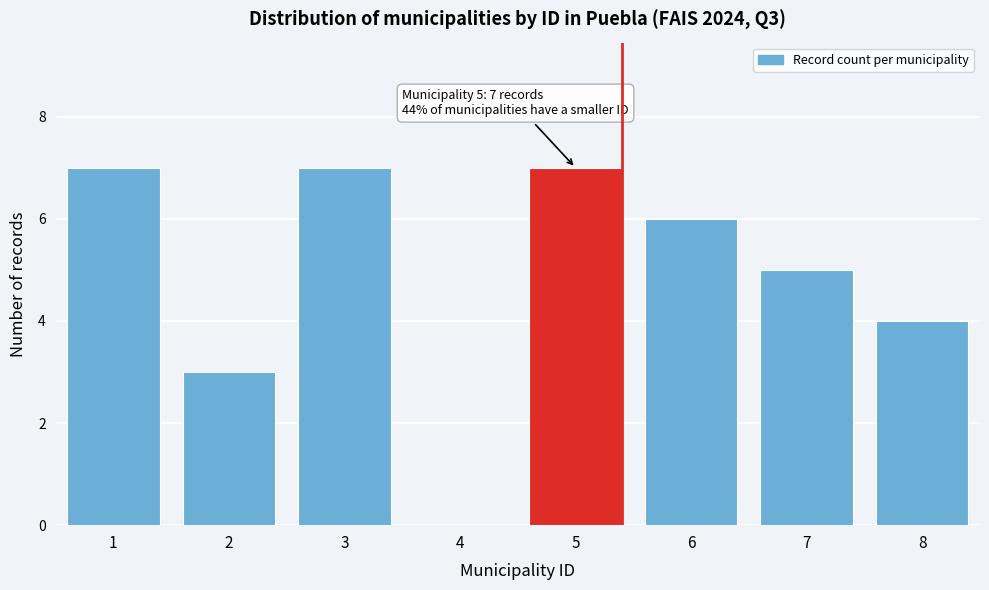

Reading right to left, transcribe all the data shown in this chart.

8=4	7=5	6=6	5=7	4=0	3=7	2=3	1=7